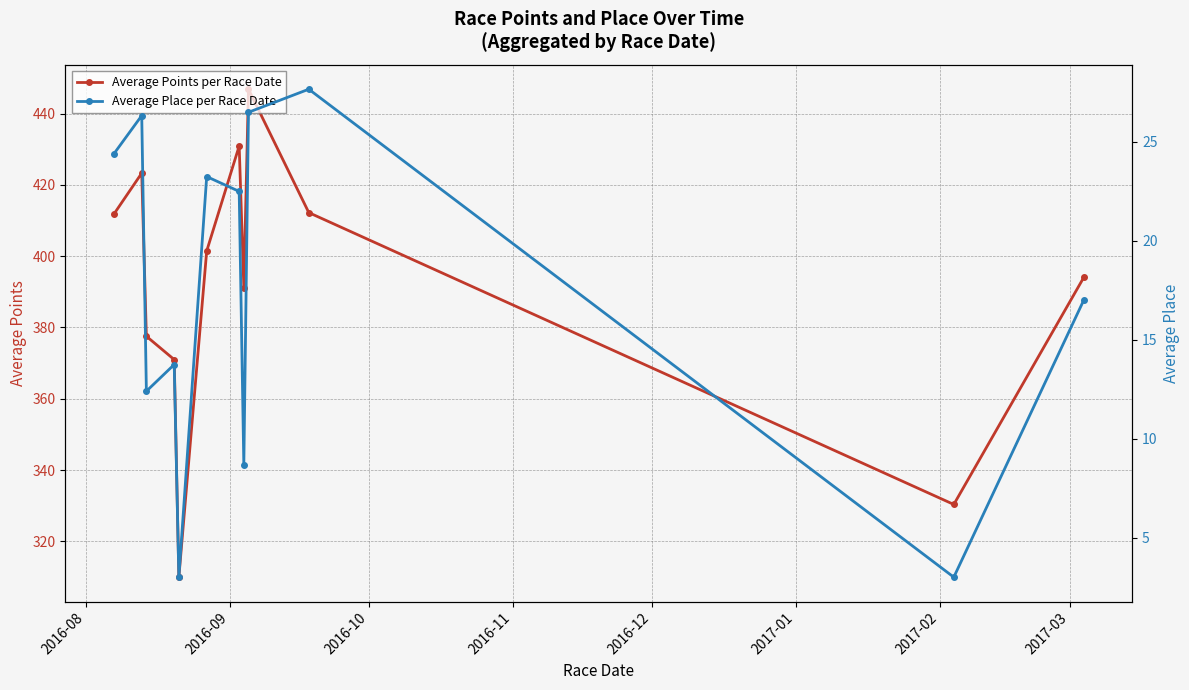

Which series has the largest range (max minus min)?

Average Points per Race Date